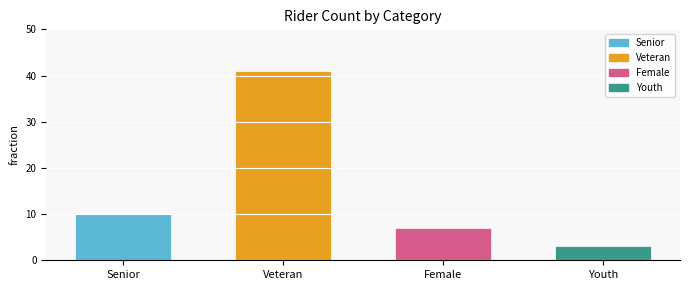

Reading left to right, transcribe all the data shown in this chart.

10	41	7	3